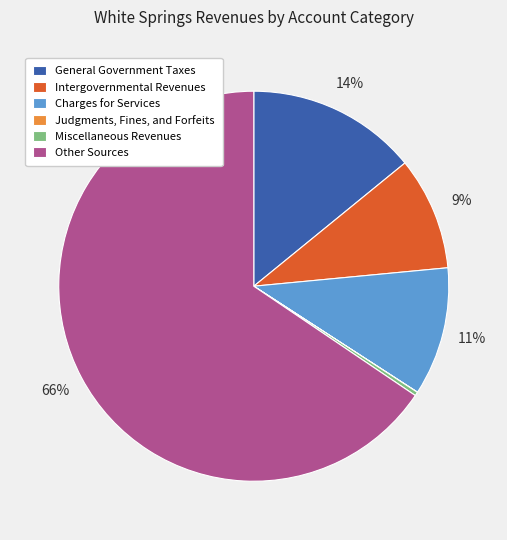

Approximately how many times larger is the value at Charges for Services compared to General Government Taxes?

0.8